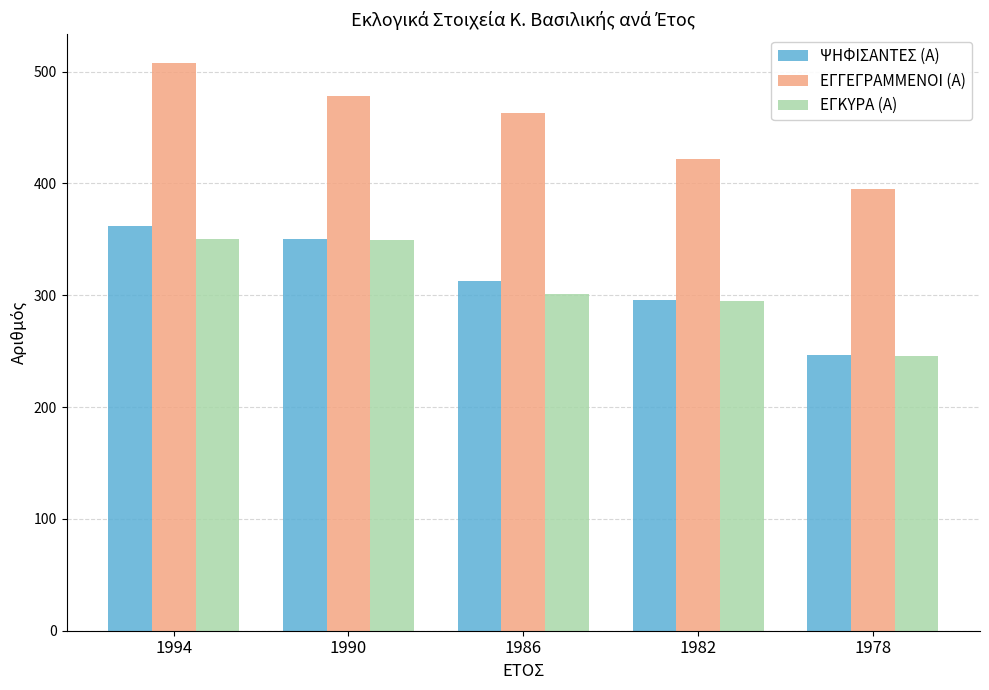

Which series has the widest spread of values?

ΨΗΦΙΣΑΝΤΕΣ (Α)